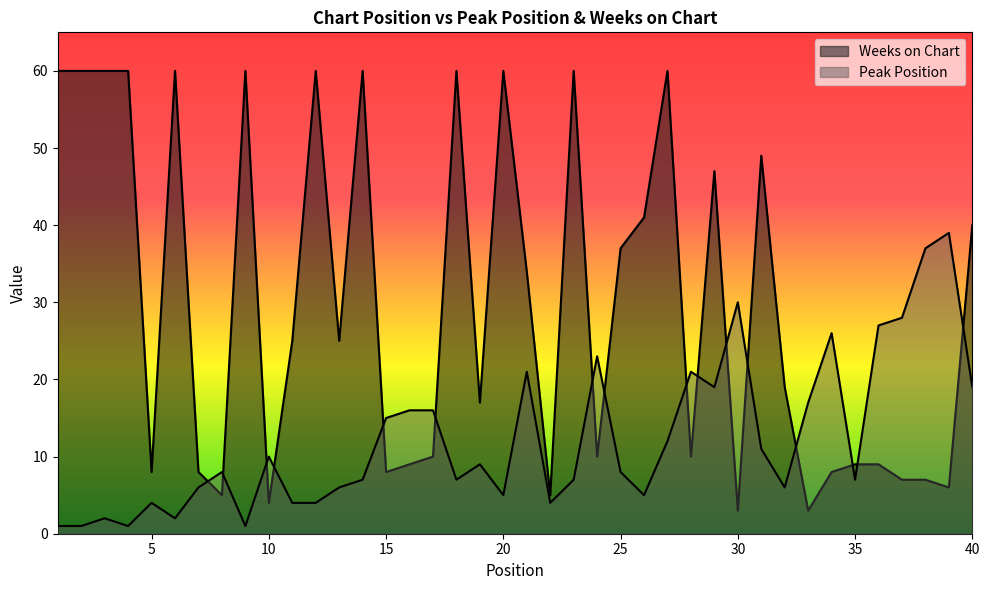

What is the sum of all Peak Position values?

492